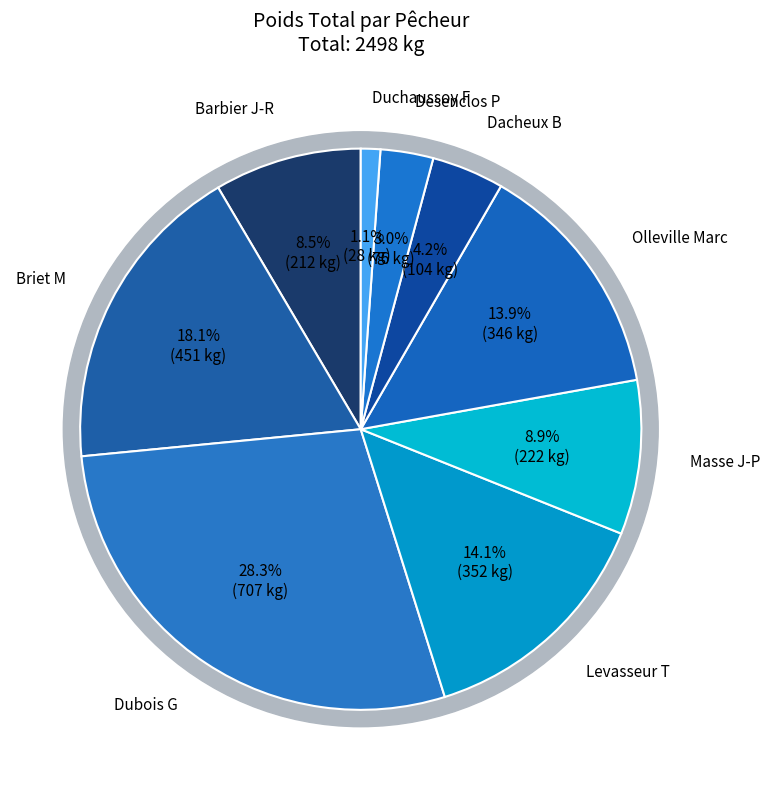

What is the smallest slice in the pie chart?

Duchaussoy F